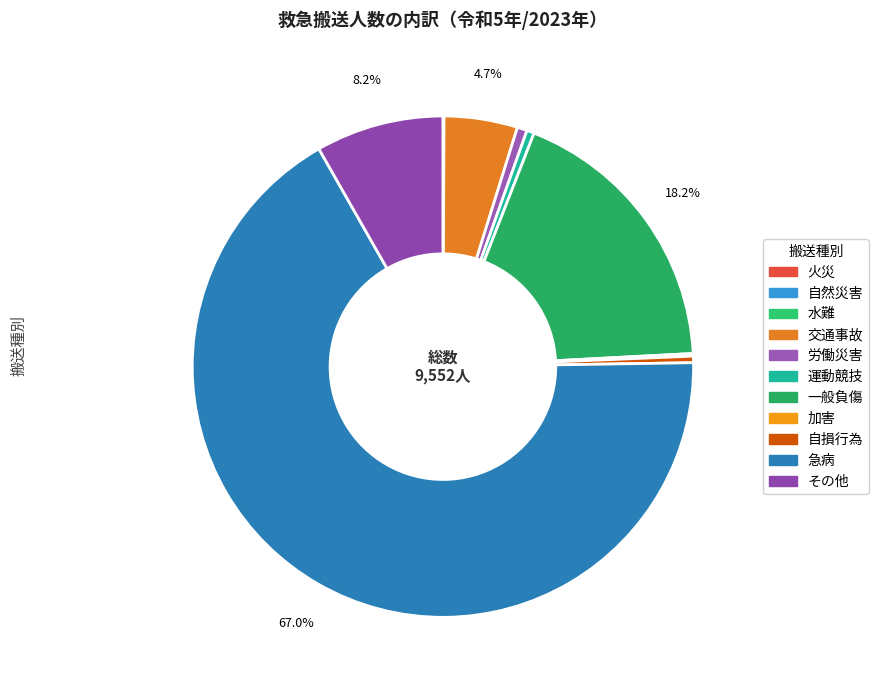

To the nearest percent, what portion does 急病 represent?

67%